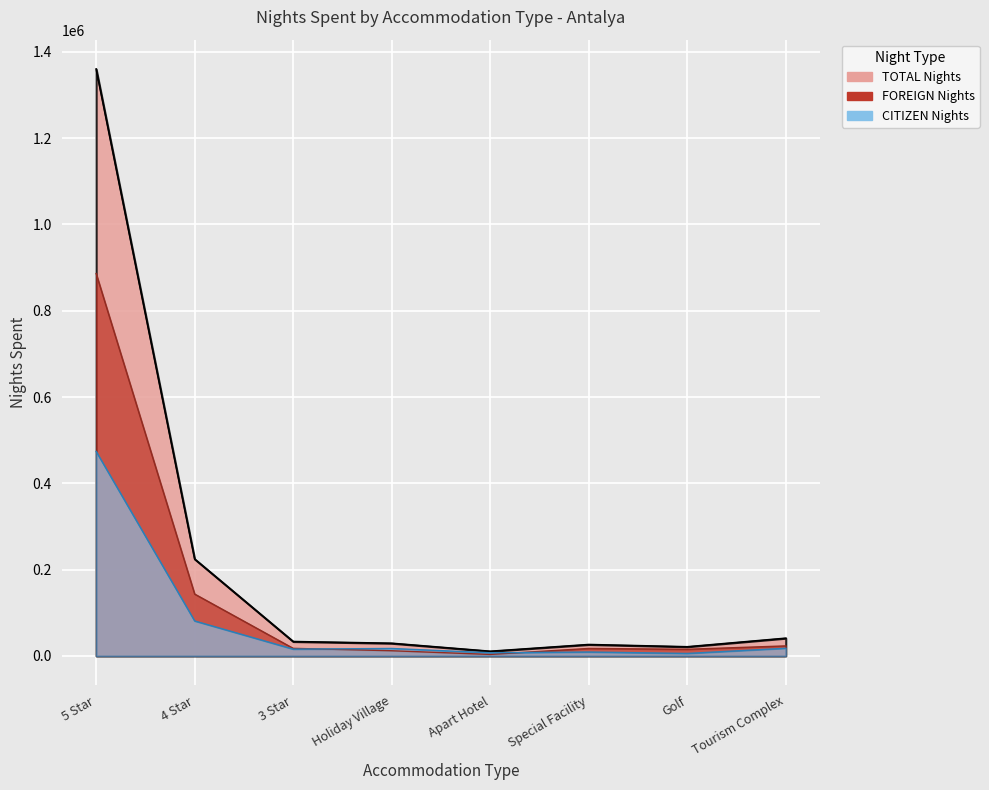

Rank the series at GENERAL TOTAL from lowest to highest value.

CITIZEN Nights, FOREIGN Nights, TOTAL Nights